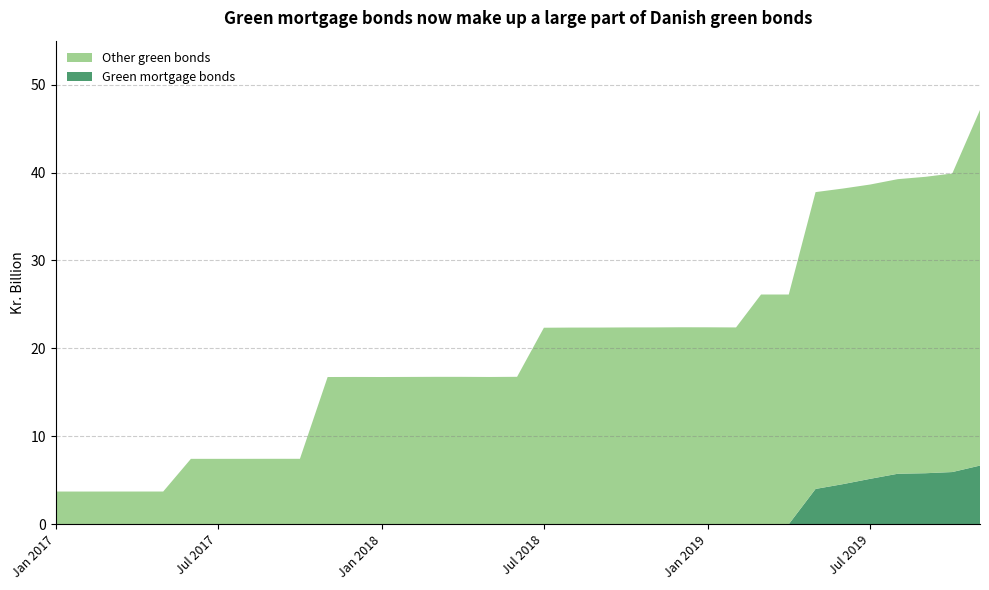

Reading right to left, list all the values displayed in this chart.

Green mortgage bonds: 34=6.7	33=5.9	32=5.8	31=5.7	30=5.2	29=4.6	28=4.0	27=0.0	26=0.0	25=0.0	24=0.0	23=0.0	22=0.0	21=0.0	20=0.0	19=0.0	18=0.0	17=0.0	16=0.0	15=0.0	14=0.0	13=0.0	12=0.0	11=0.0	10=0.0	9=0.0	8=0.0	7=0.0	6=0.0	5=0.0	4=0.0	3=0.0	2=0.0	1=0.0	0=0.0
Other green bonds: 34=40.4	33=34.0	32=33.7	31=33.5	30=33.5	29=33.6	28=33.8	27=26.1	26=26.1	25=22.4	24=22.4	23=22.4	22=22.4	21=22.4	20=22.4	19=22.4	18=22.3	17=16.8	16=16.7	15=16.8	14=16.8	13=16.8	12=16.7	11=16.8	10=16.7	9=7.4	8=7.4	7=7.4	6=7.4	5=7.4	4=3.7	3=3.7	2=3.7	1=3.7	0=3.7